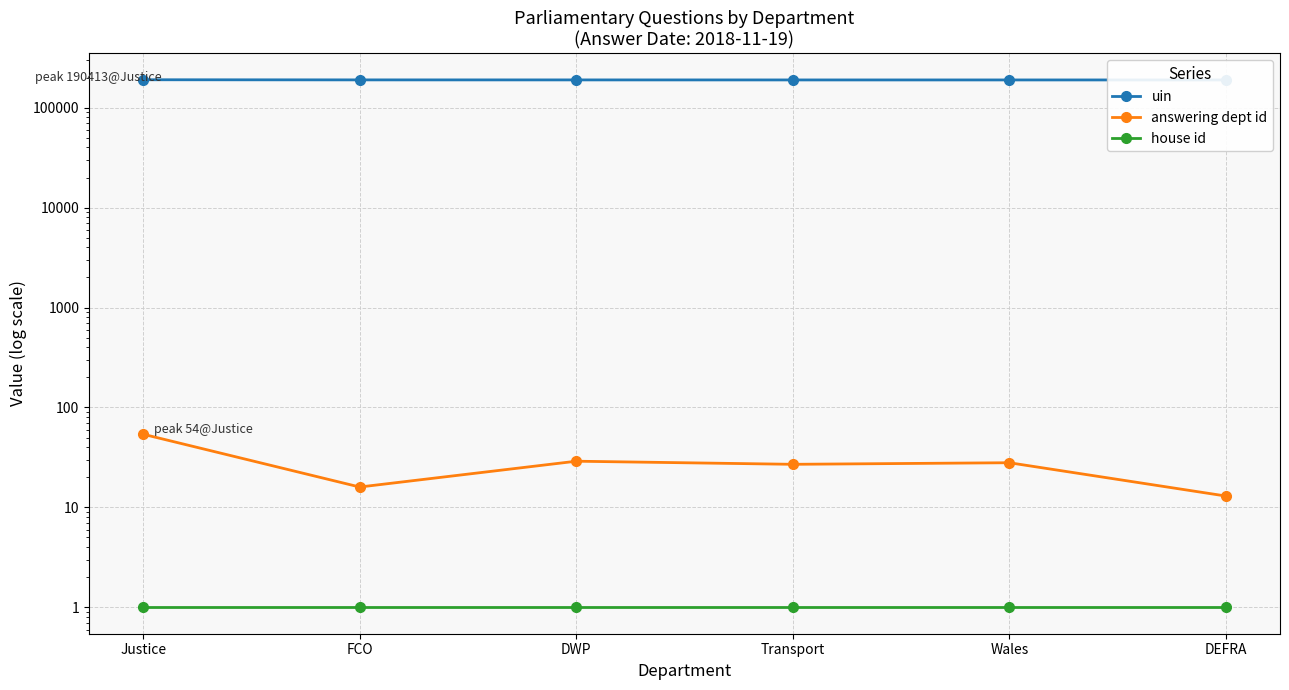

What is the value of the answering dept id point at the 6th from the left?

13